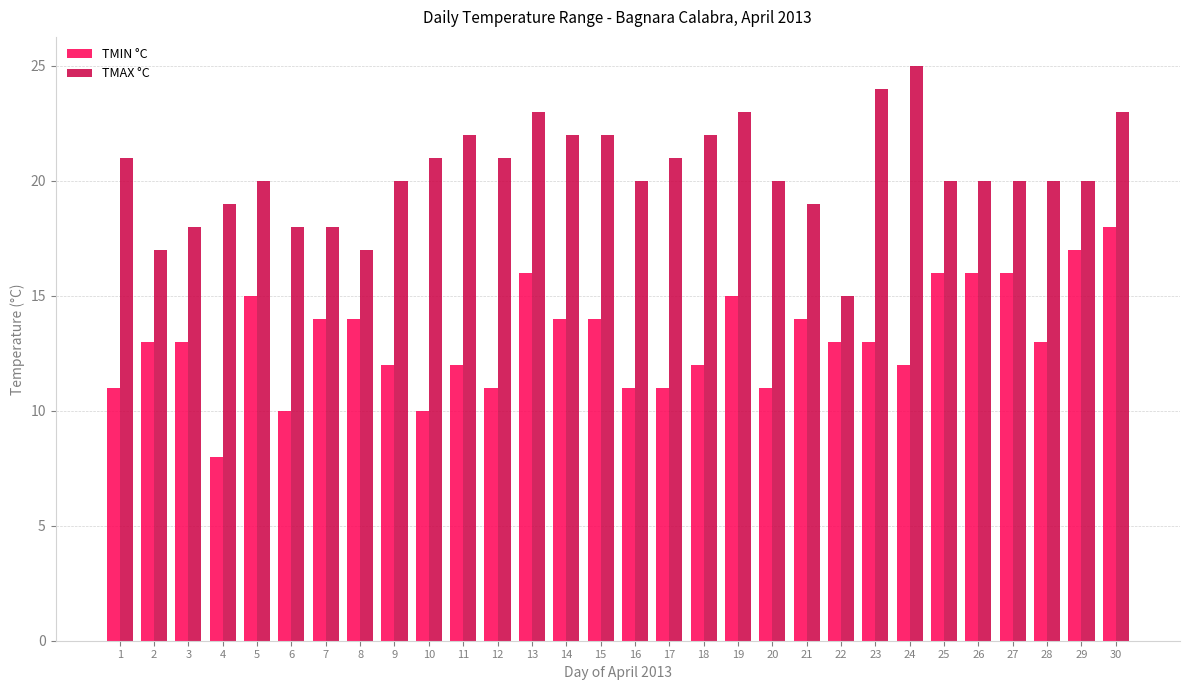

What are all the series names shown in the legend?

TMIN °C, TMAX °C